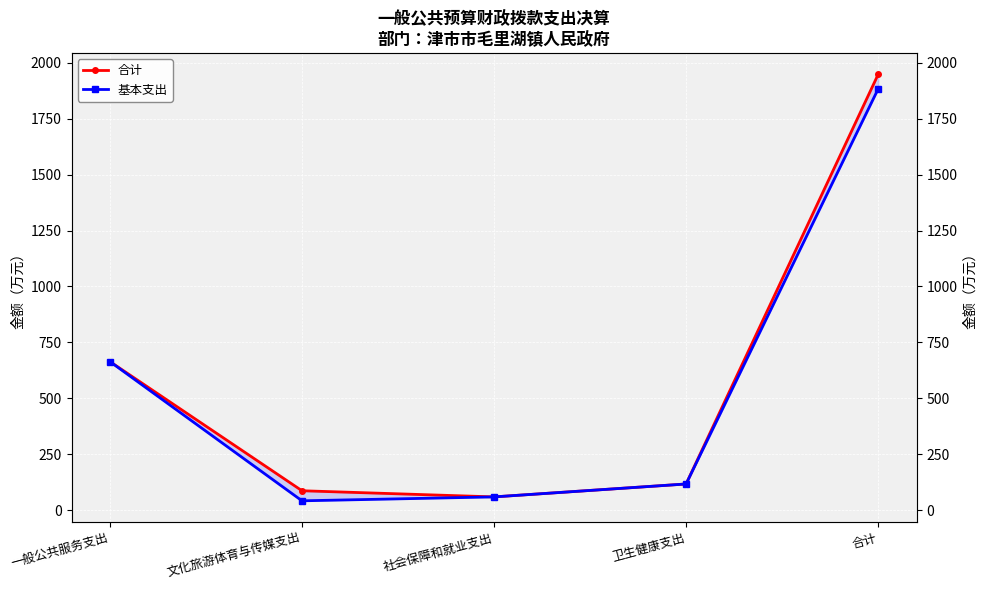

Between 社会保障和就业支出 and 一般公共服务支出, which is larger?

一般公共服务支出